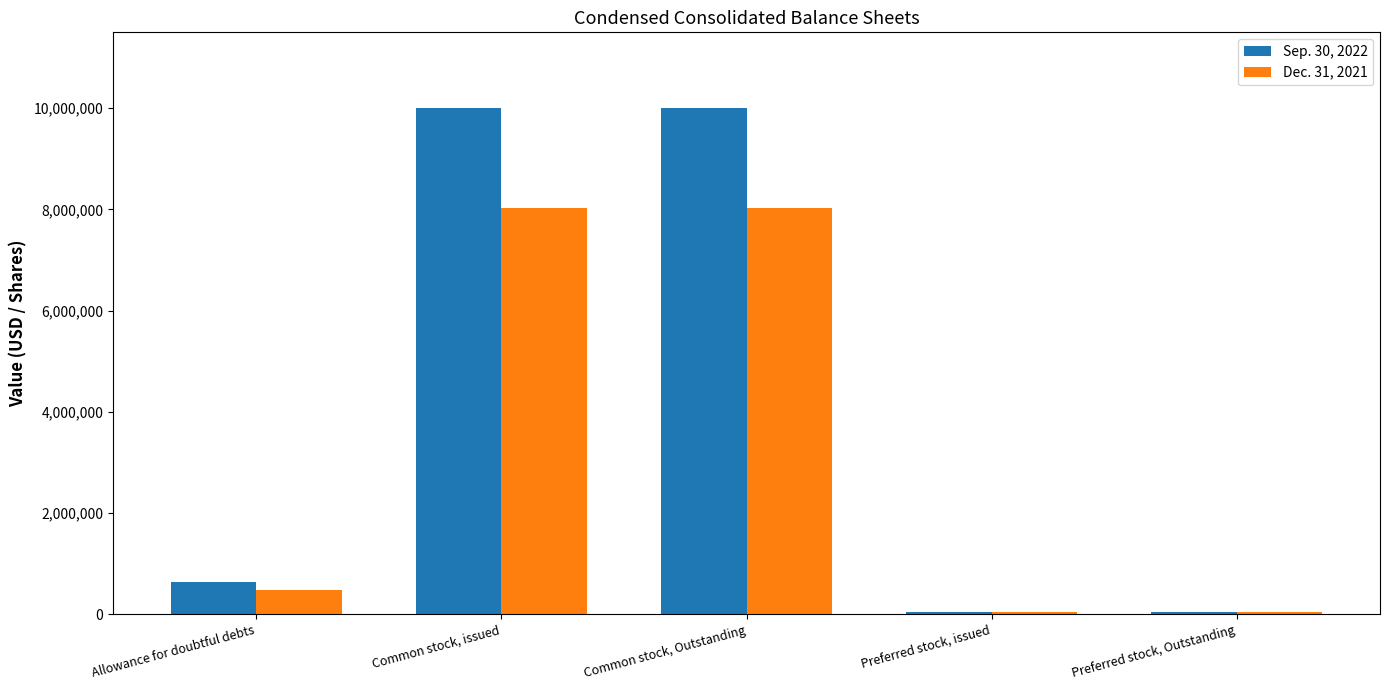

What are all the series names shown in the legend?

Sep. 30, 2022, Dec. 31, 2021